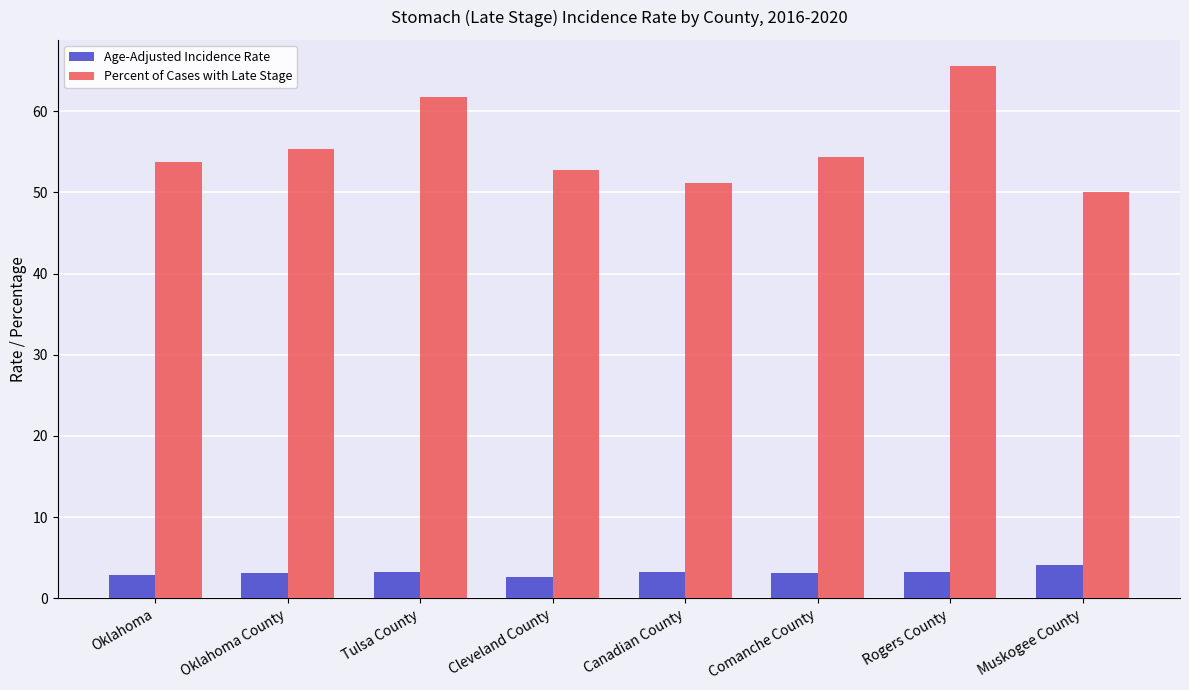

Is it true that Age-Adjusted Incidence Rate equals 3.2 at Rogers County?

True